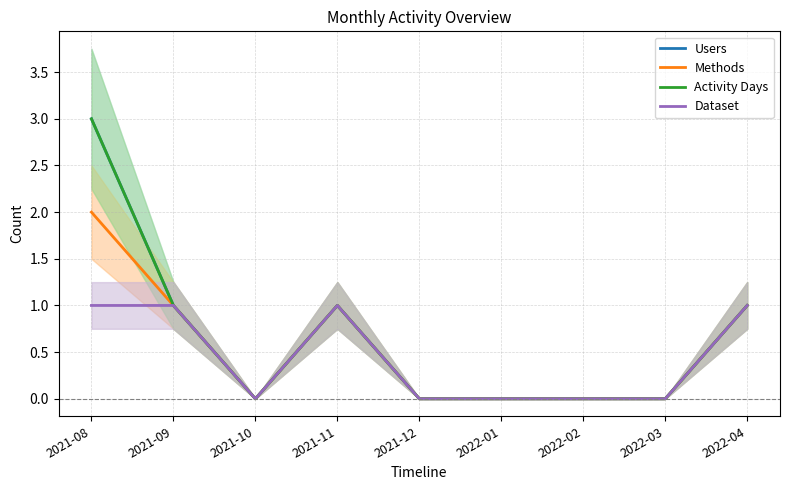

The value of Activity Days at 2021-10 is 0. True or false?

True